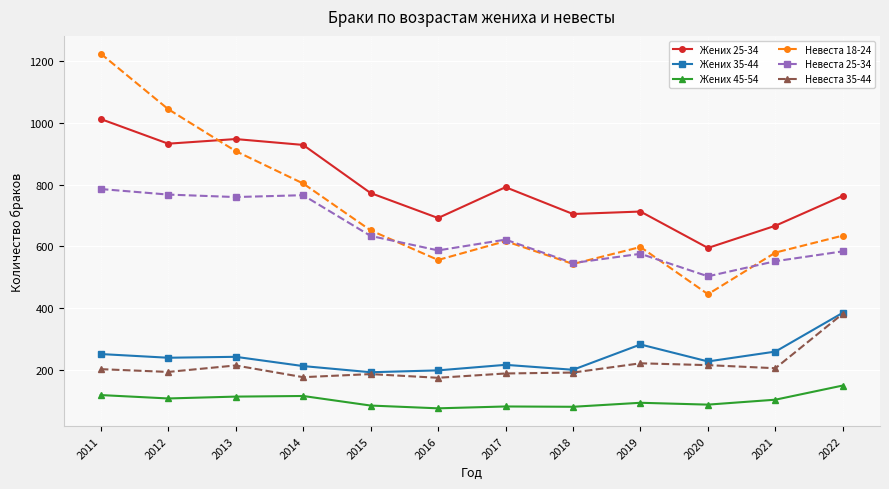

Between which two adjacent categories do Невеста 18-24 and Невеста 25-34 first intersect?

2015 and 2016